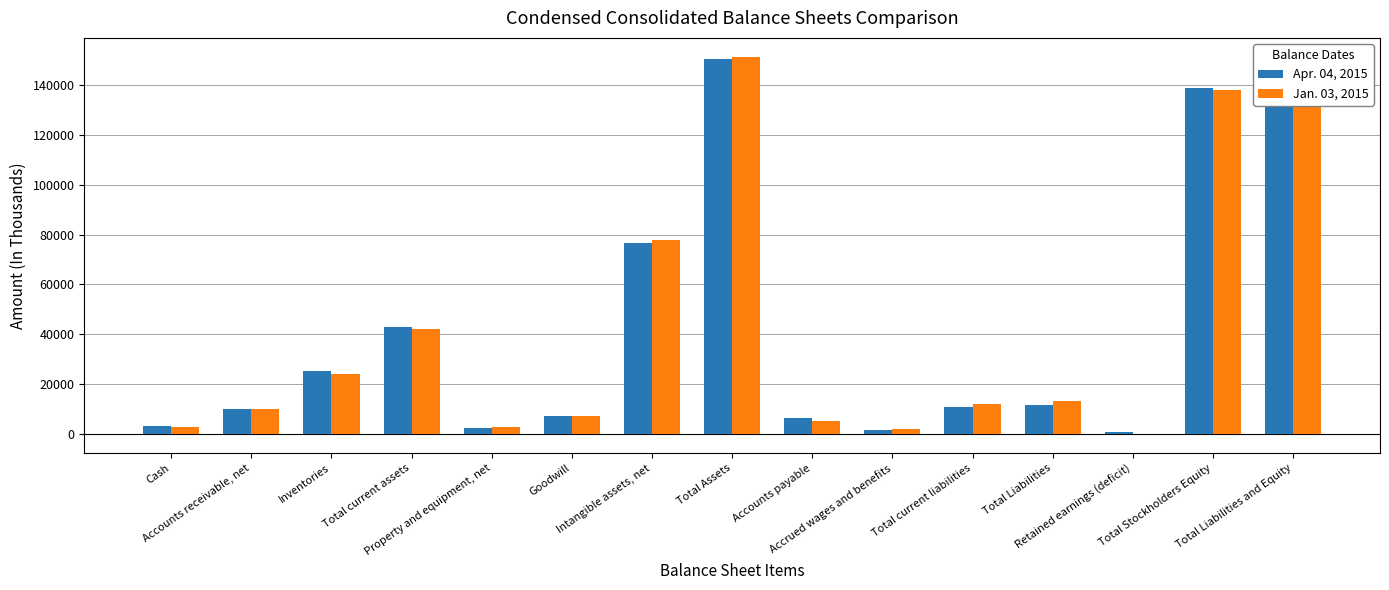

Reading left to right, extract all data points from this chart.

Apr. 04, 2015: Cash=3420	Accounts receivable, net=9924	Inventories=25158	Total current assets=43080	Property and equipment, net=2572	Goodwill=7118	Intangible assets, net=76448	Total Assets=150565	Accounts payable=6351	Accrued wages and benefits=1605	Total current liabilities=10824	Total Liabilities=11835	Retained earnings (deficit)=640	Total Stockholders Equity=138730	Total Liabilities and Equity=150565
Jan. 03, 2015: Cash=2994	Accounts receivable, net=10070	Inventories=24141	Total current assets=42004	Property and equipment, net=2768	Goodwill=7126	Intangible assets, net=77903	Total Assets=151263	Accounts payable=5283	Accrued wages and benefits=1902	Total current liabilities=12217	Total Liabilities=13309	Retained earnings (deficit)=-116	Total Stockholders Equity=137954	Total Liabilities and Equity=151263